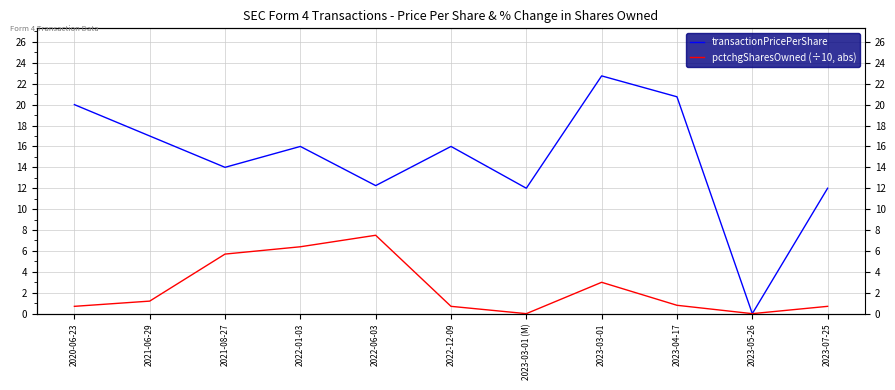

What is the difference between the maximum and minimum values in the pctchgSharesOwned (÷10, abs) series?

7.5